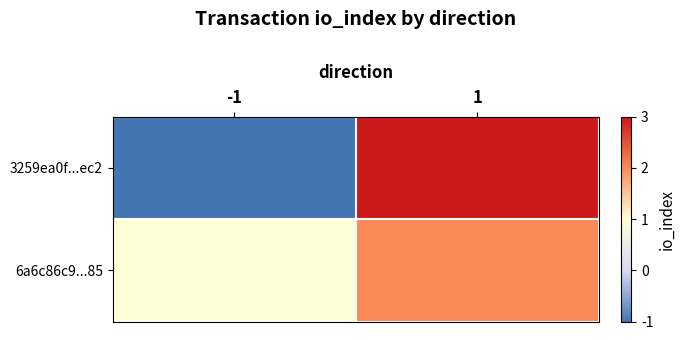

Which series has the largest total across all categories?

6a6c86c9...85